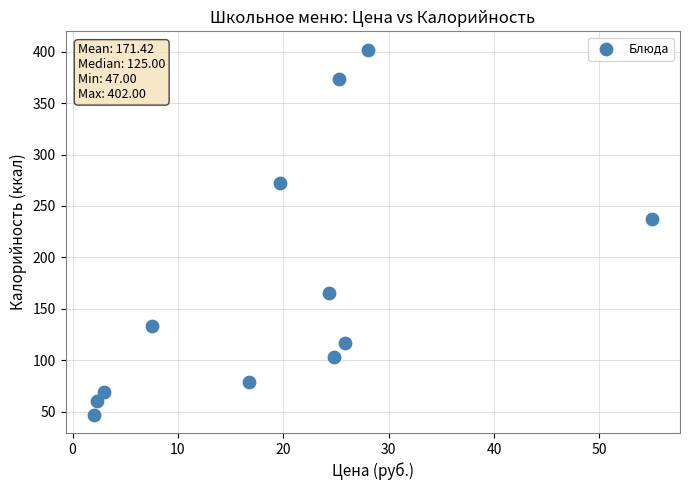

What is the range of Y values (max minus min)?

355